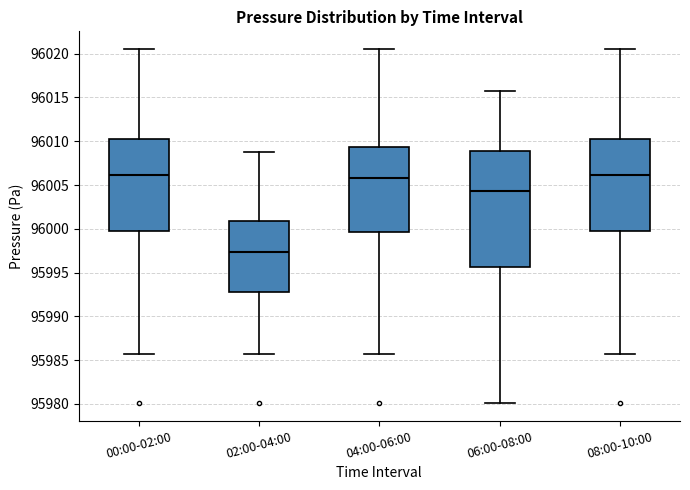

Reading left to right, transcribe this box plot: for each box, give where its median line is, the range the box spans, and where its two whiskers end, as read against the y-axis. The values are not printed on the chart, so give them approximately, as read against the axis.

00:00-02:00: median 96006.0, box 95999.5 to 96010.0, whiskers 95985.5 to 96020.5
02:00-04:00: median 95997.5, box 95993.0 to 96001.0, whiskers 95985.5 to 96009.0
04:00-06:00: median 96006.0, box 95999.5 to 96009.5, whiskers 95985.5 to 96020.5
06:00-08:00: median 96004.5, box 95995.5 to 96009.0, whiskers 95980.0 to 96015.5
08:00-10:00: median 96006.0, box 95999.5 to 96010.0, whiskers 95985.5 to 96020.5